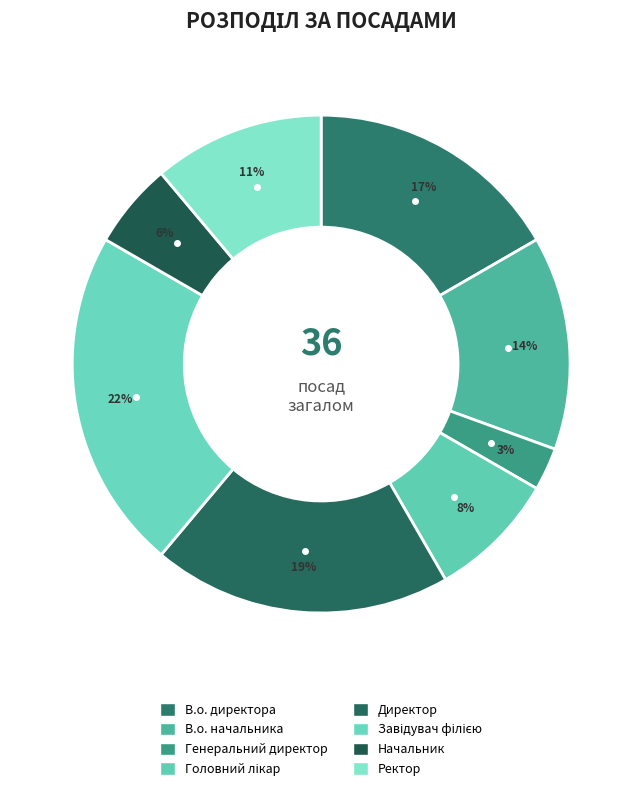

Count the number of slices in the pie.

8